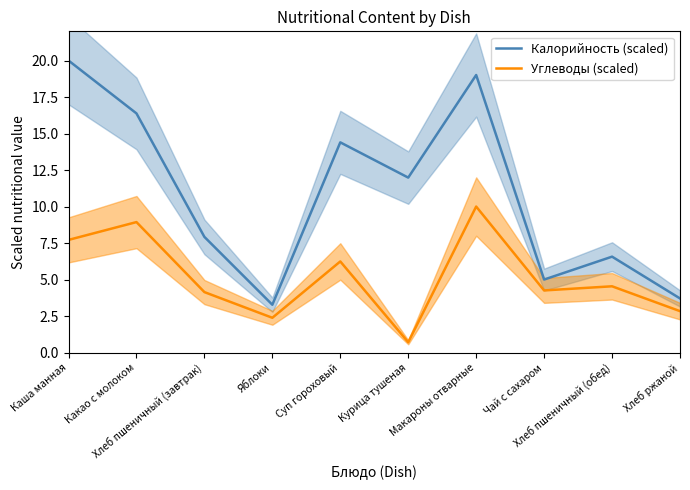

How many interior local peaks does the Калорийность (scaled) series have?

3